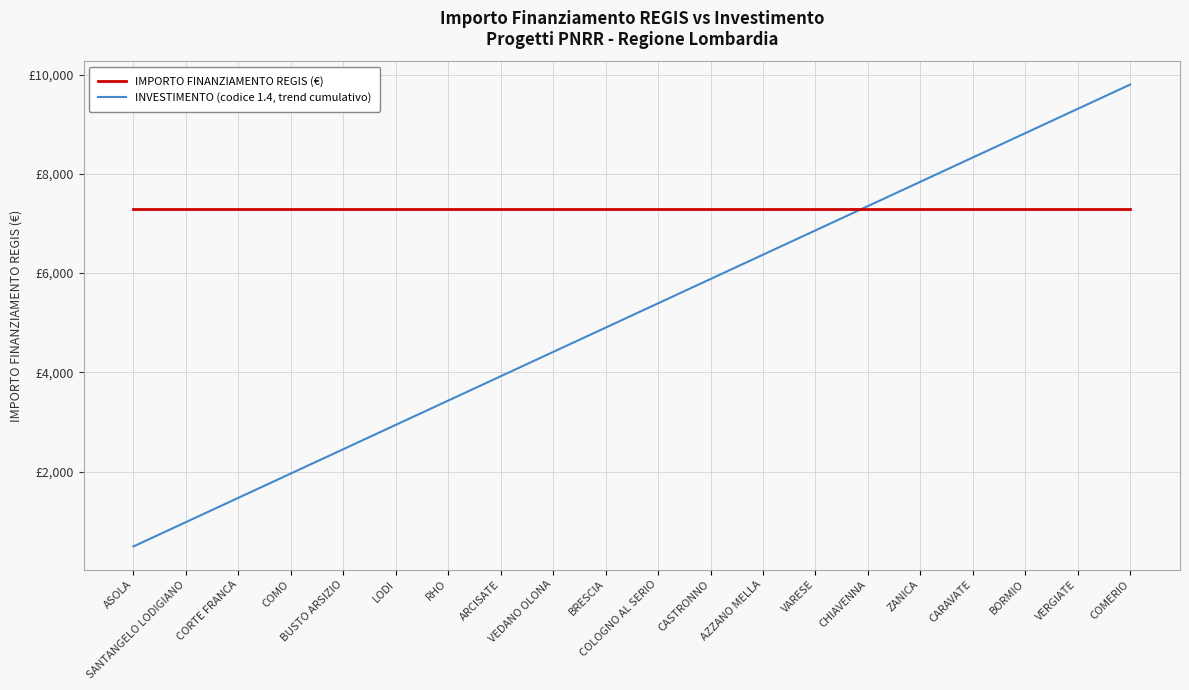

True or false: INVESTIMENTO (codice 1.4, trend cumulativo) has a value of 1960.0 at COMO.

True